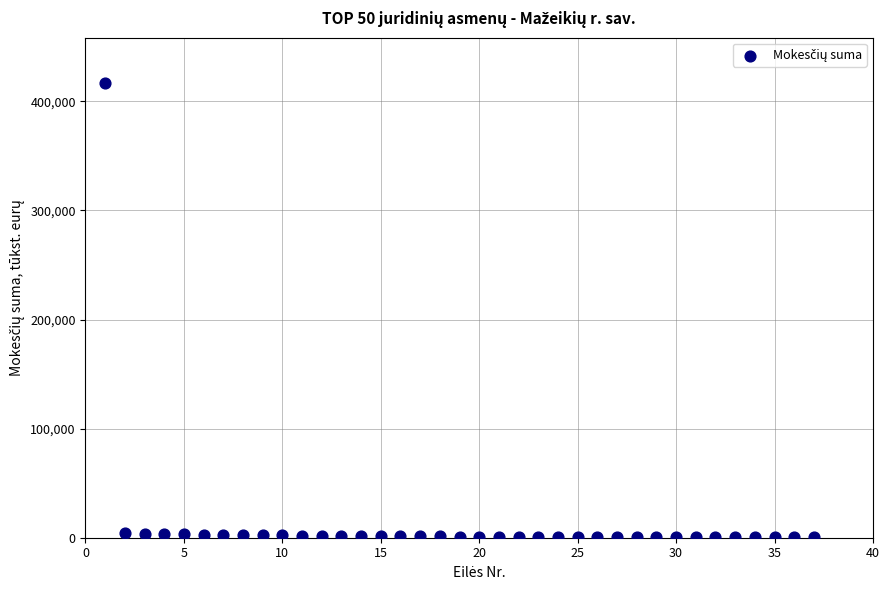

What is the range of X values (max minus min)?

36